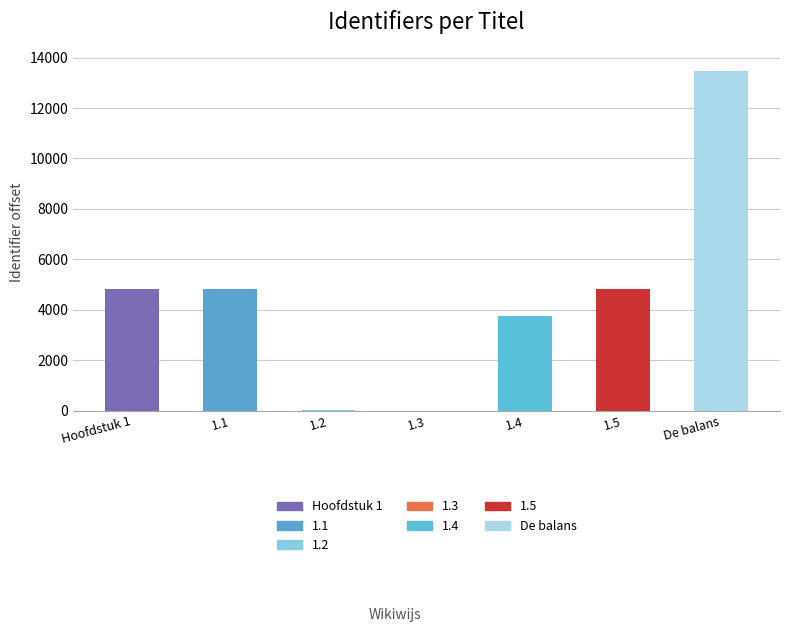

Which has a higher value, Hoofdstuk 1 or De balans?

De balans